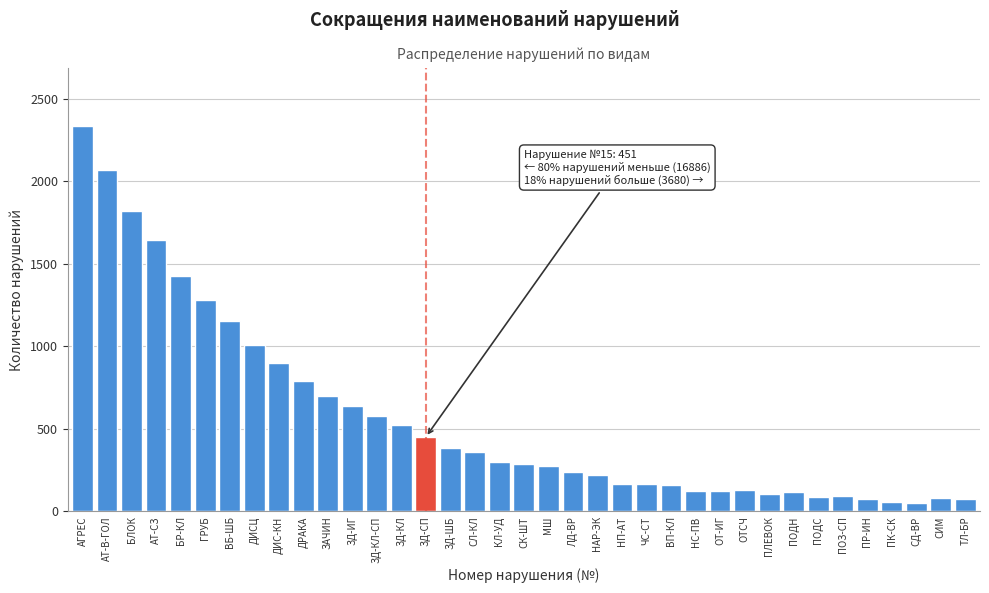

Is it true that the value at ДИС-КН is 902?

True